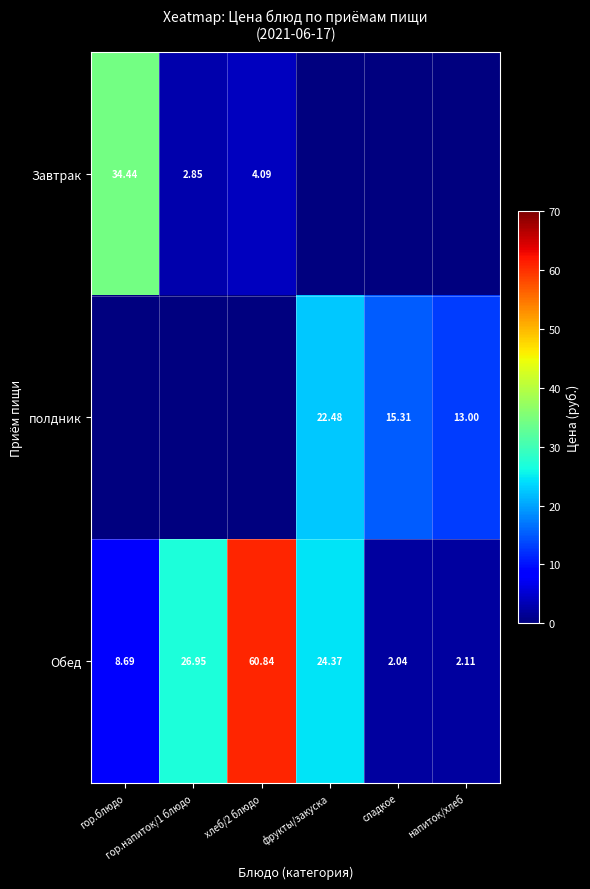

At which label is Обед closest to 31?

гор.напиток/1 блюдо